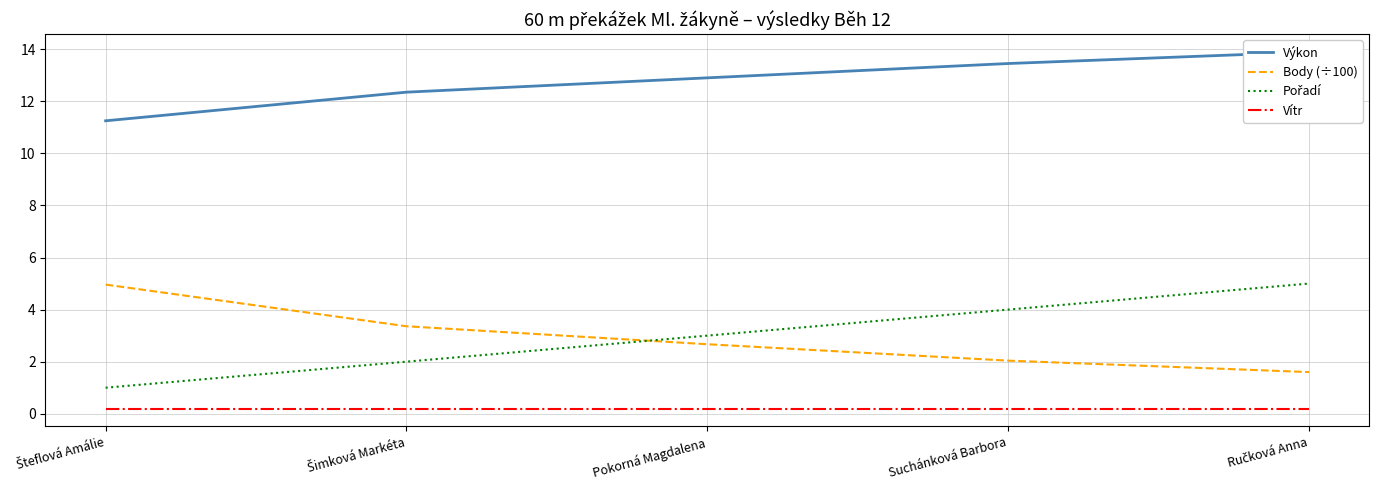

At which label does Pořadí first exceed 3?

Suchánková Barbora